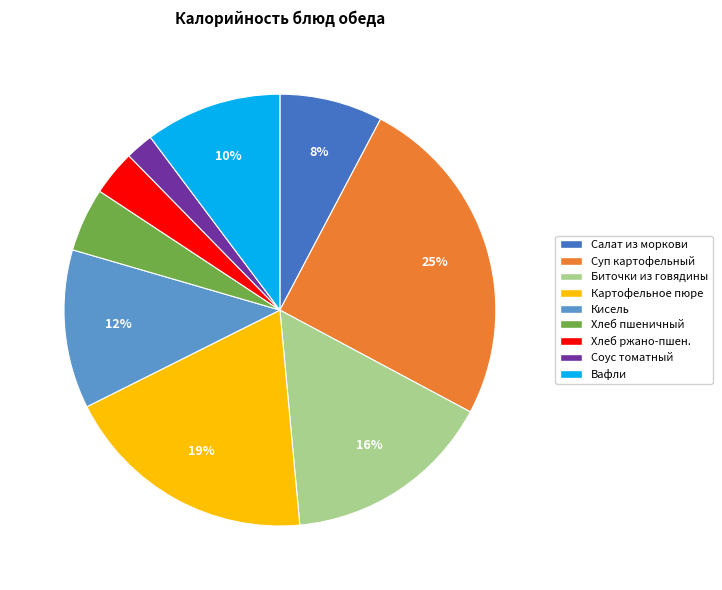

Is there a majority slice in this chart?

No